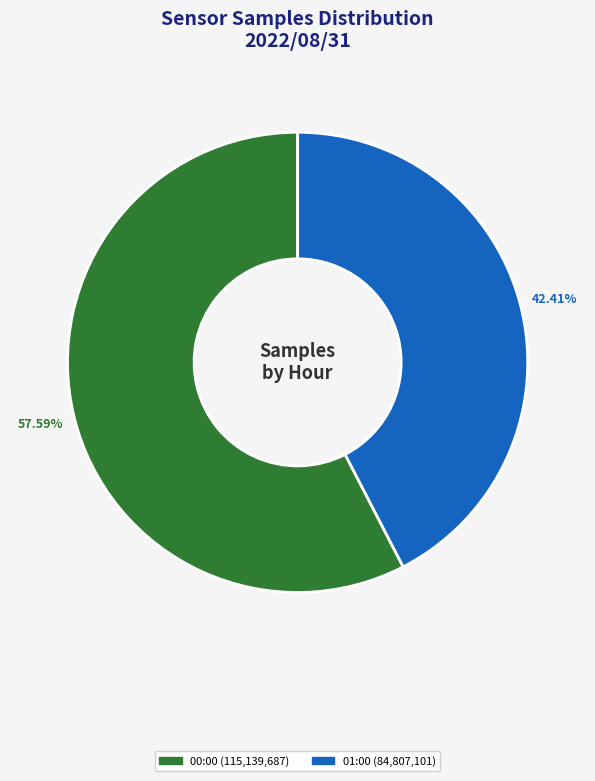

To the nearest percent, what is the average slice percentage?

50%